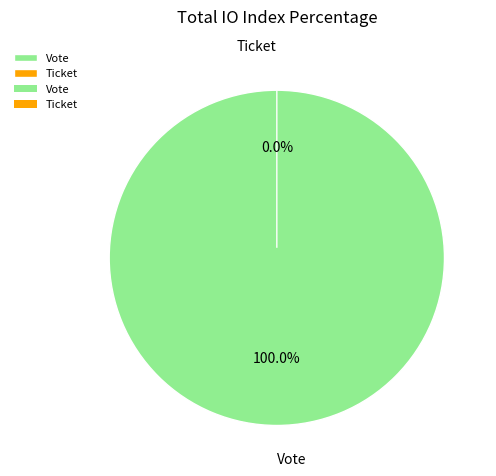

What percentage do Ticket and Vote together represent?

100.0%